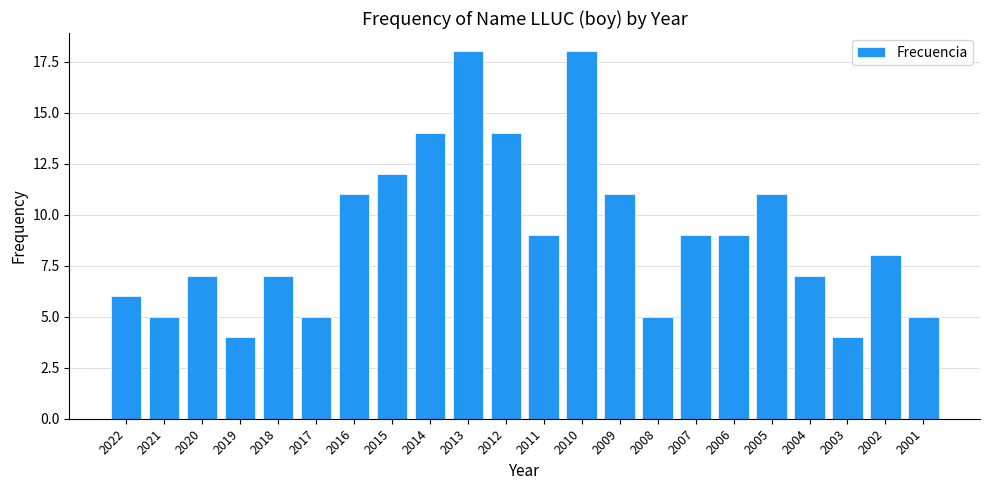

What value does the data have at 2019?

4